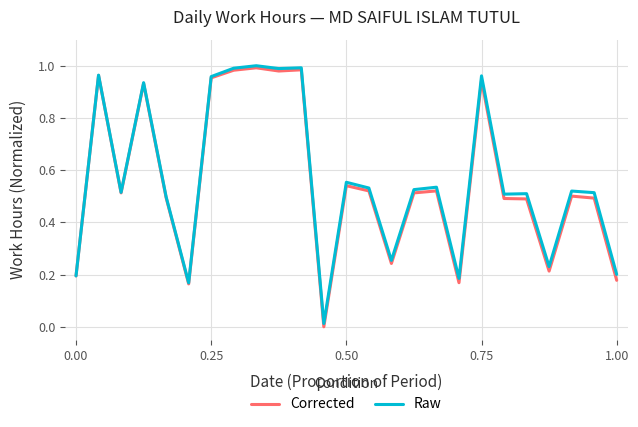

True or false: Corrected and Raw intersect in this chart.

False